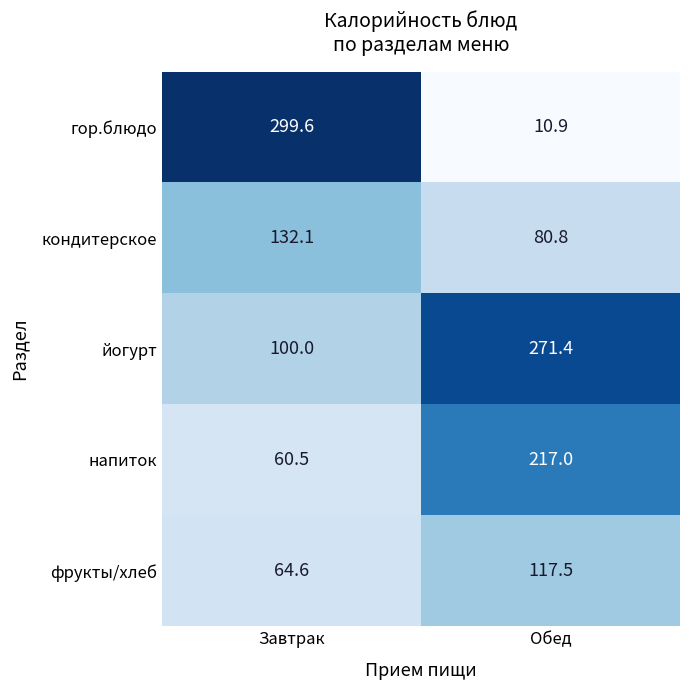

Which category has the lowest value across all series?

Обед